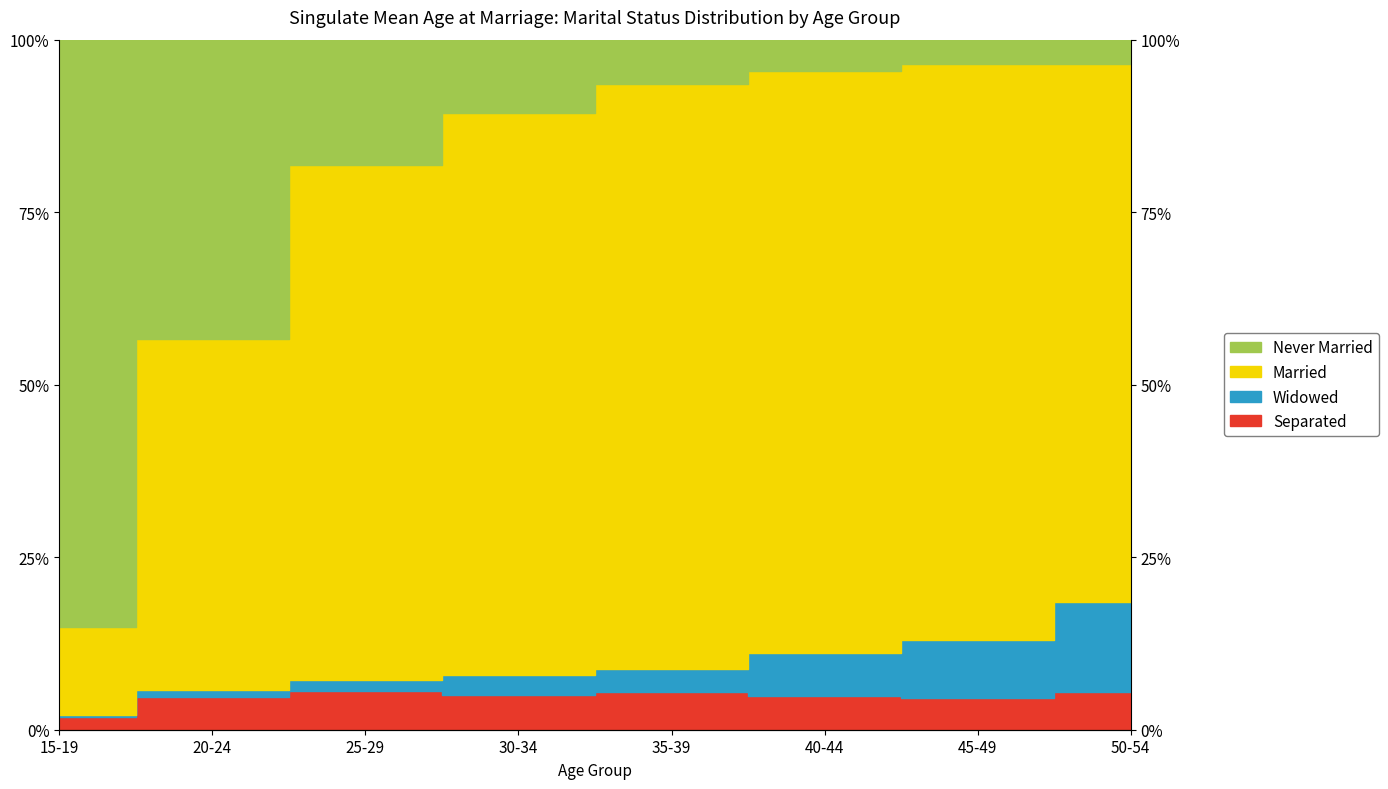

Is it true that Widowed equals 12.9 at 45-49?

True